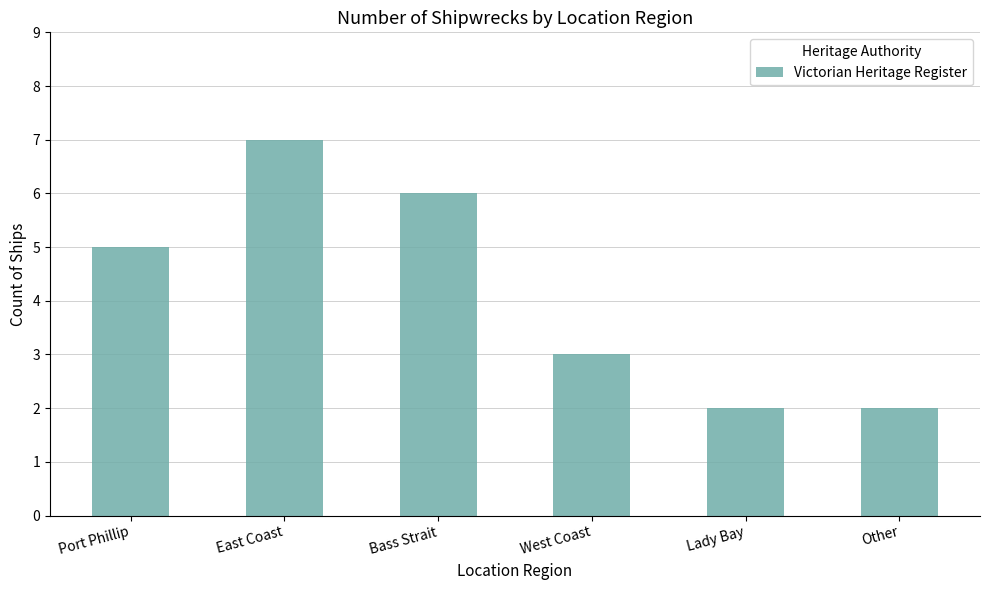

What is the maximum value shown in the chart?

7